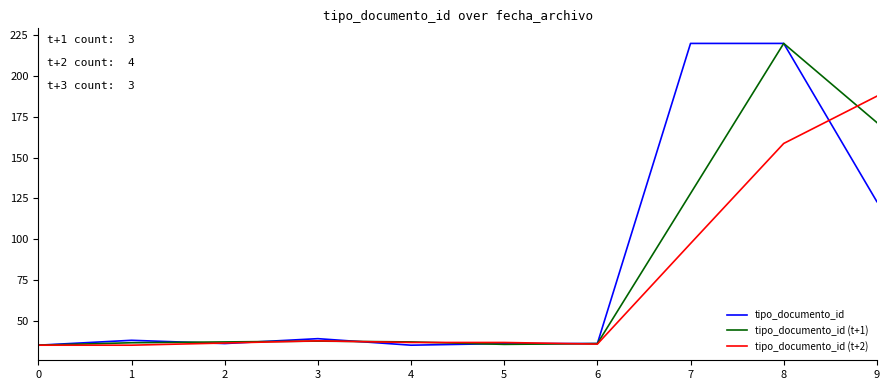

The value of tipo_documento_id at 7 is 220.0. True or false?

True